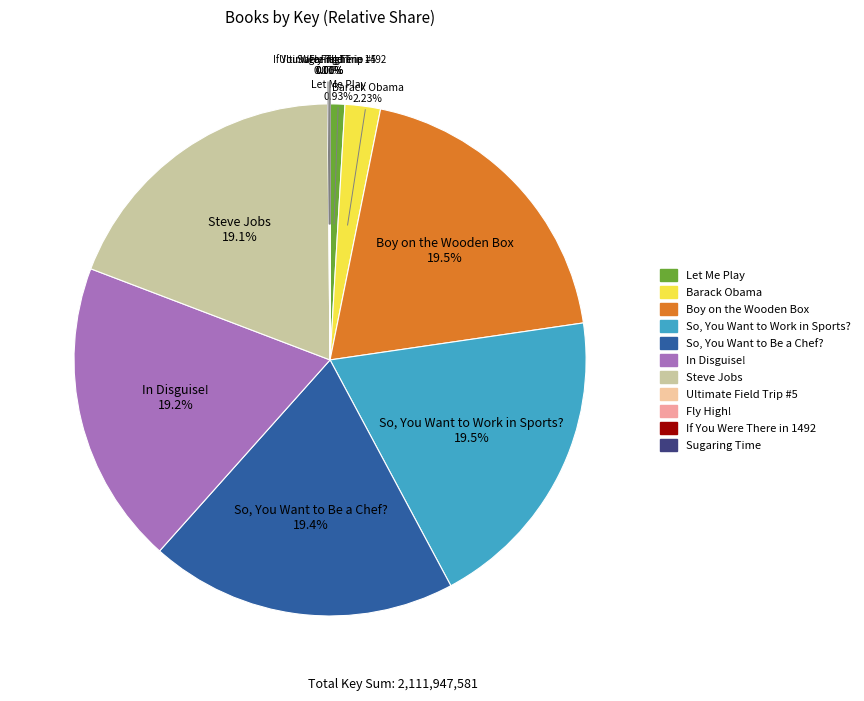

How many segments does this pie chart have?

11